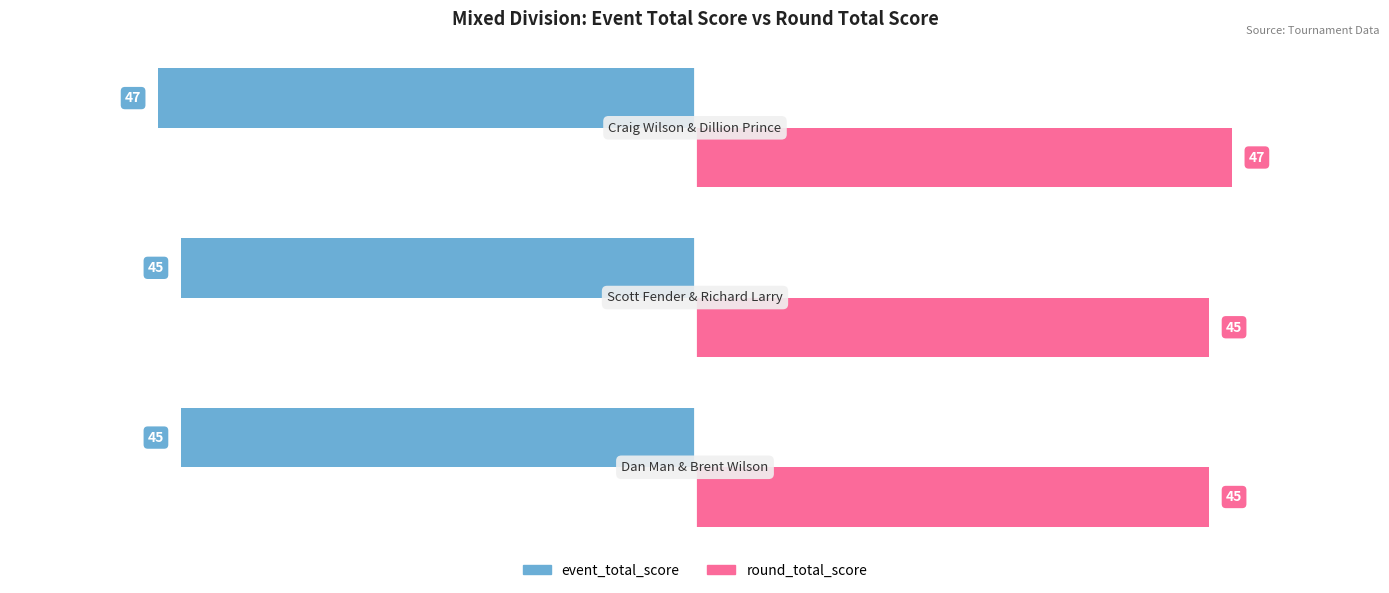

At which category is the sum across all series the highest?

Craig Wilson & Dillion Prince